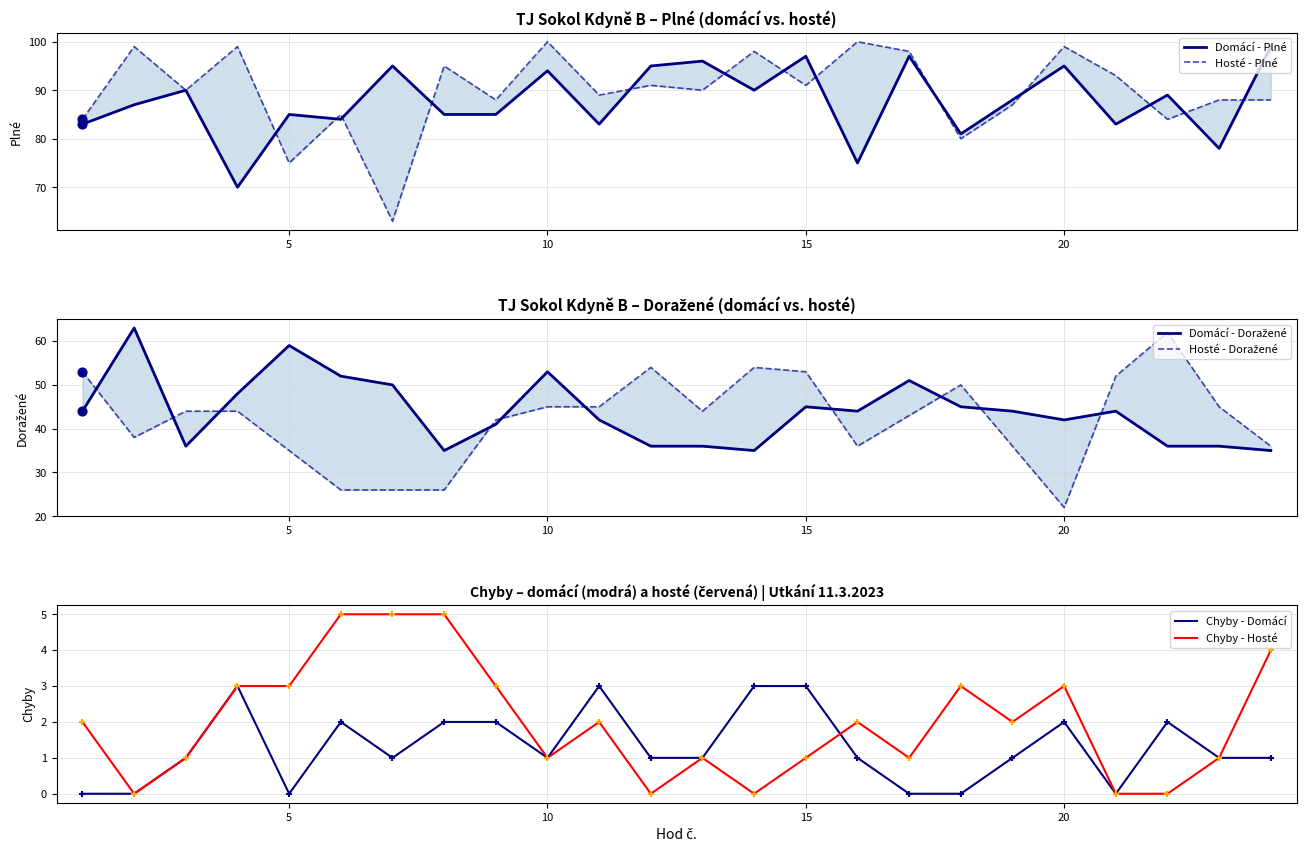

Which series has the widest spread of Y values?

Hosté - Doražené